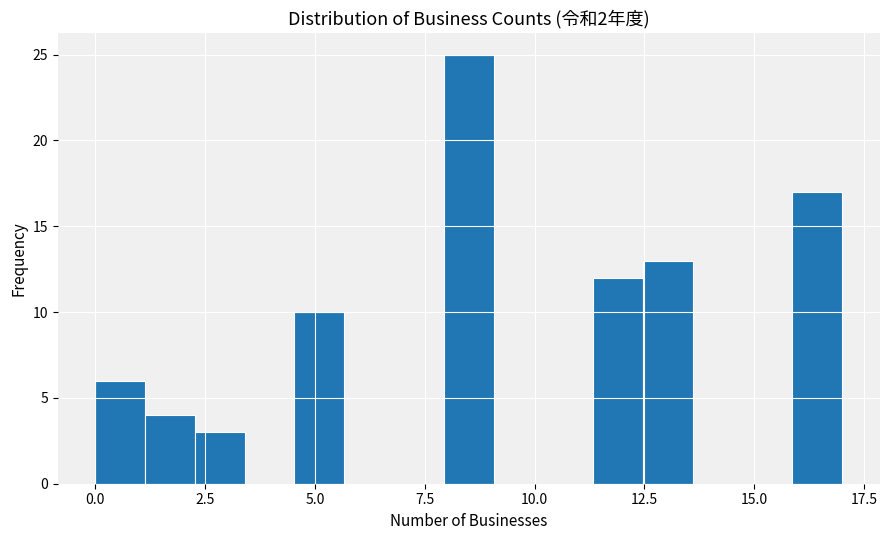

Read against the x-axis, roughly where is the centre of the tallest bar?

8.5